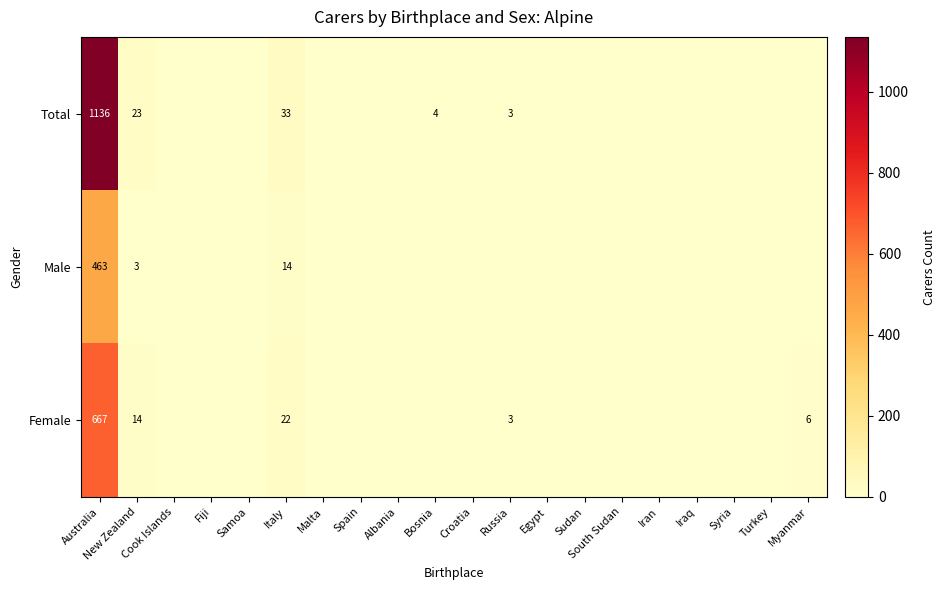

At which category is the sum across all series the highest?

Australia